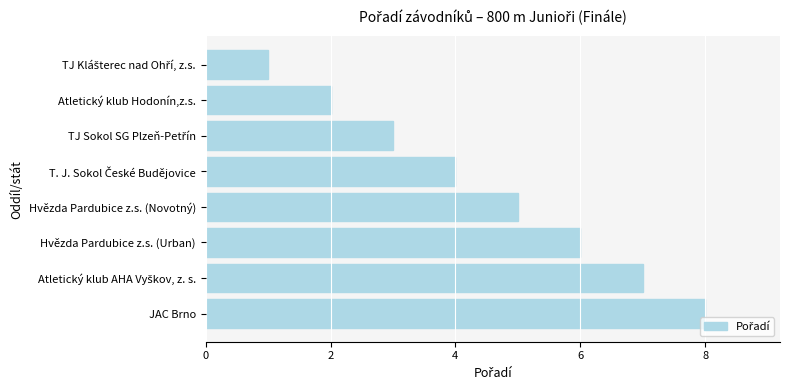

What is the label of the 5th bar from the top?

Hvězda Pardubice z.s. (Novotný)